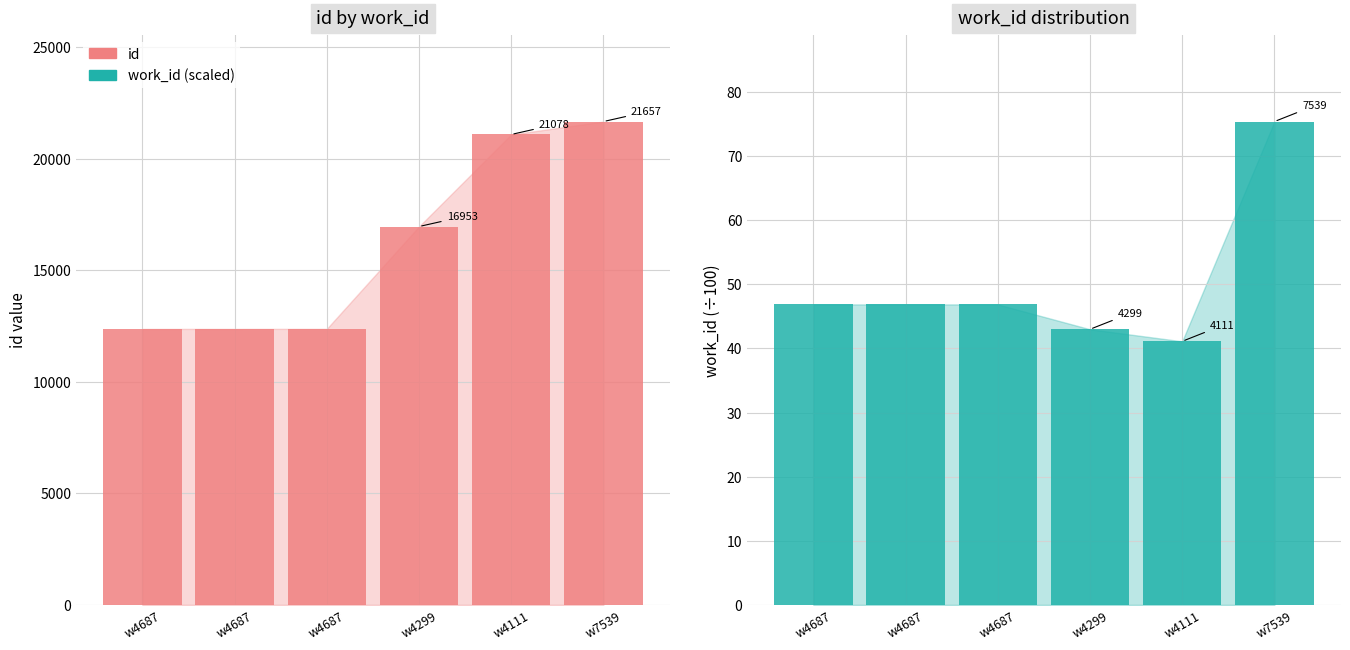

Are the bars horizontal?

No